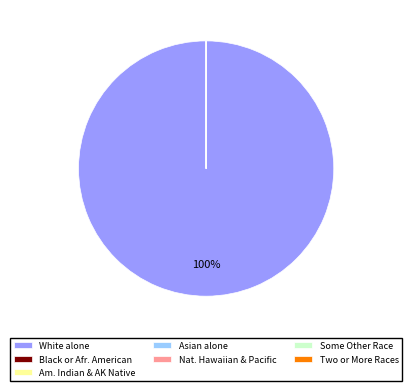

Which slice is the largest?

White alone